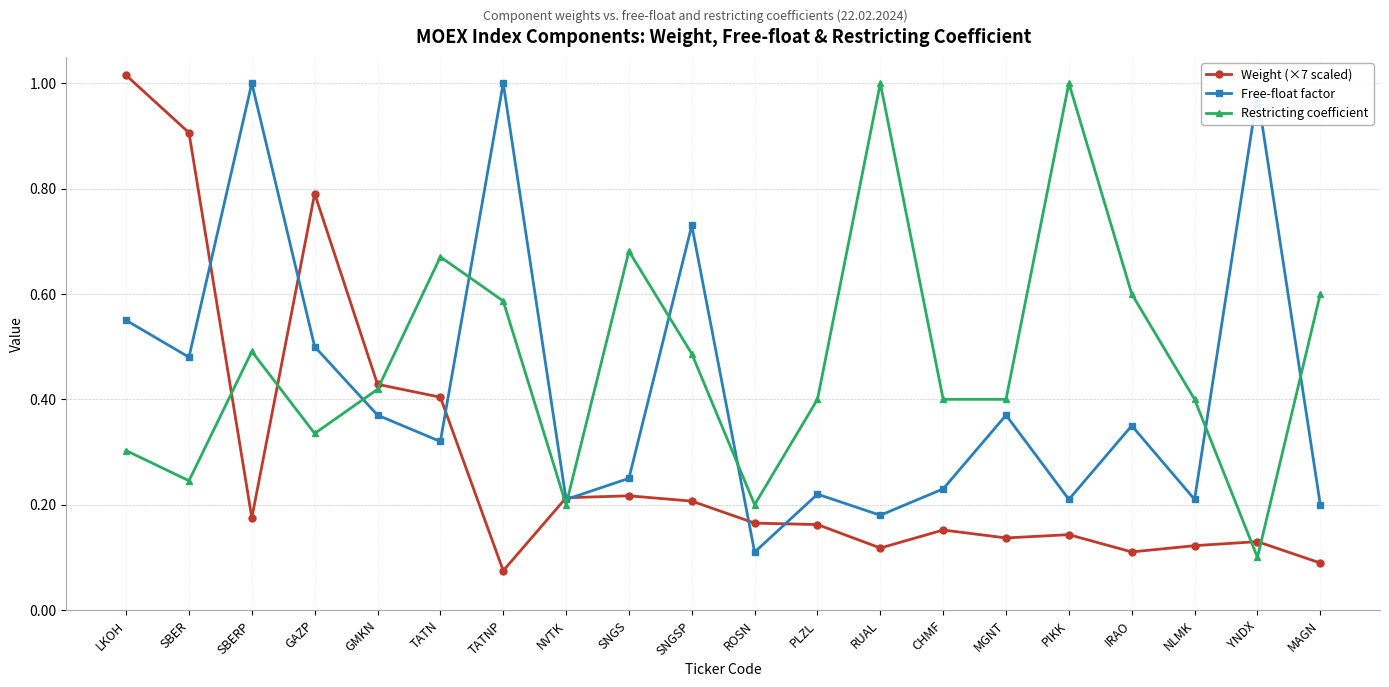

At which category is the sum across all series the highest?

LKOH